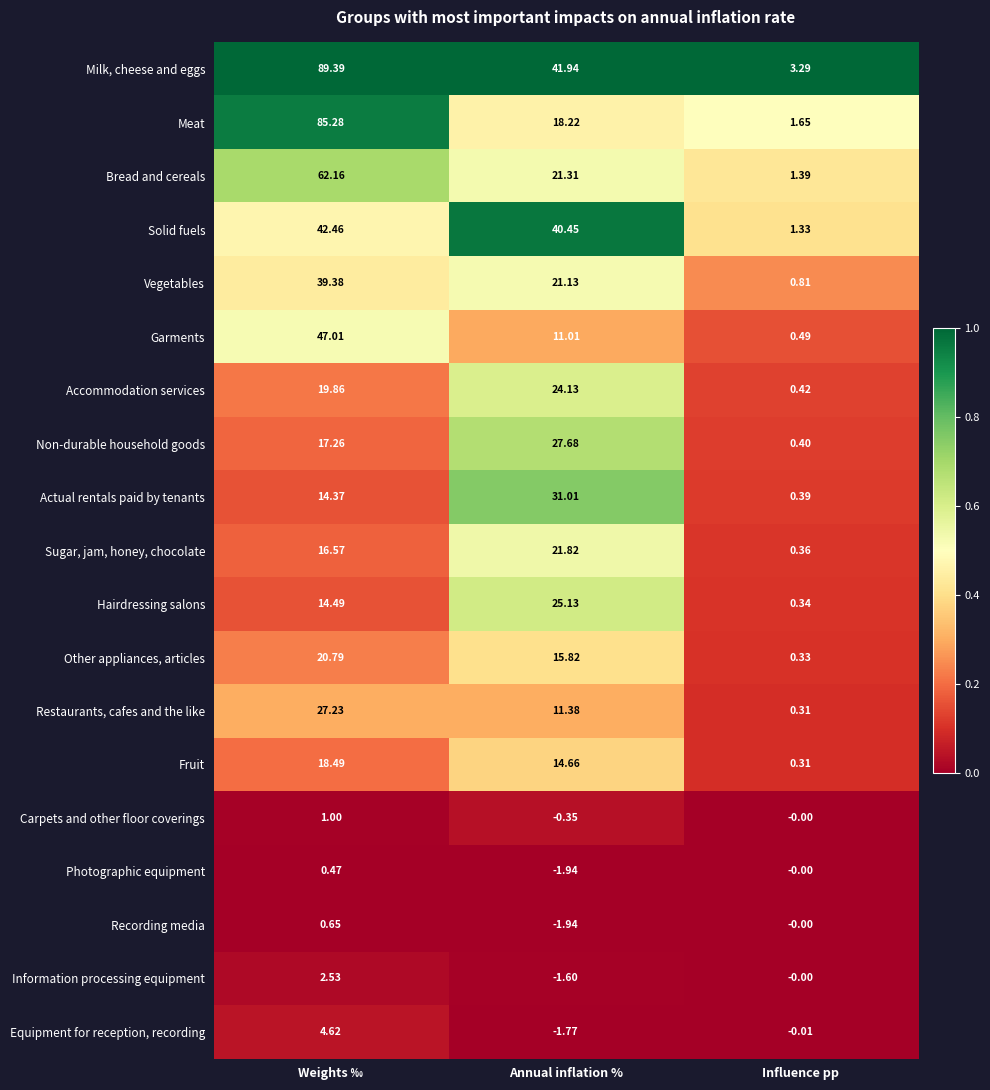

How many distinct data groups are displayed?

19